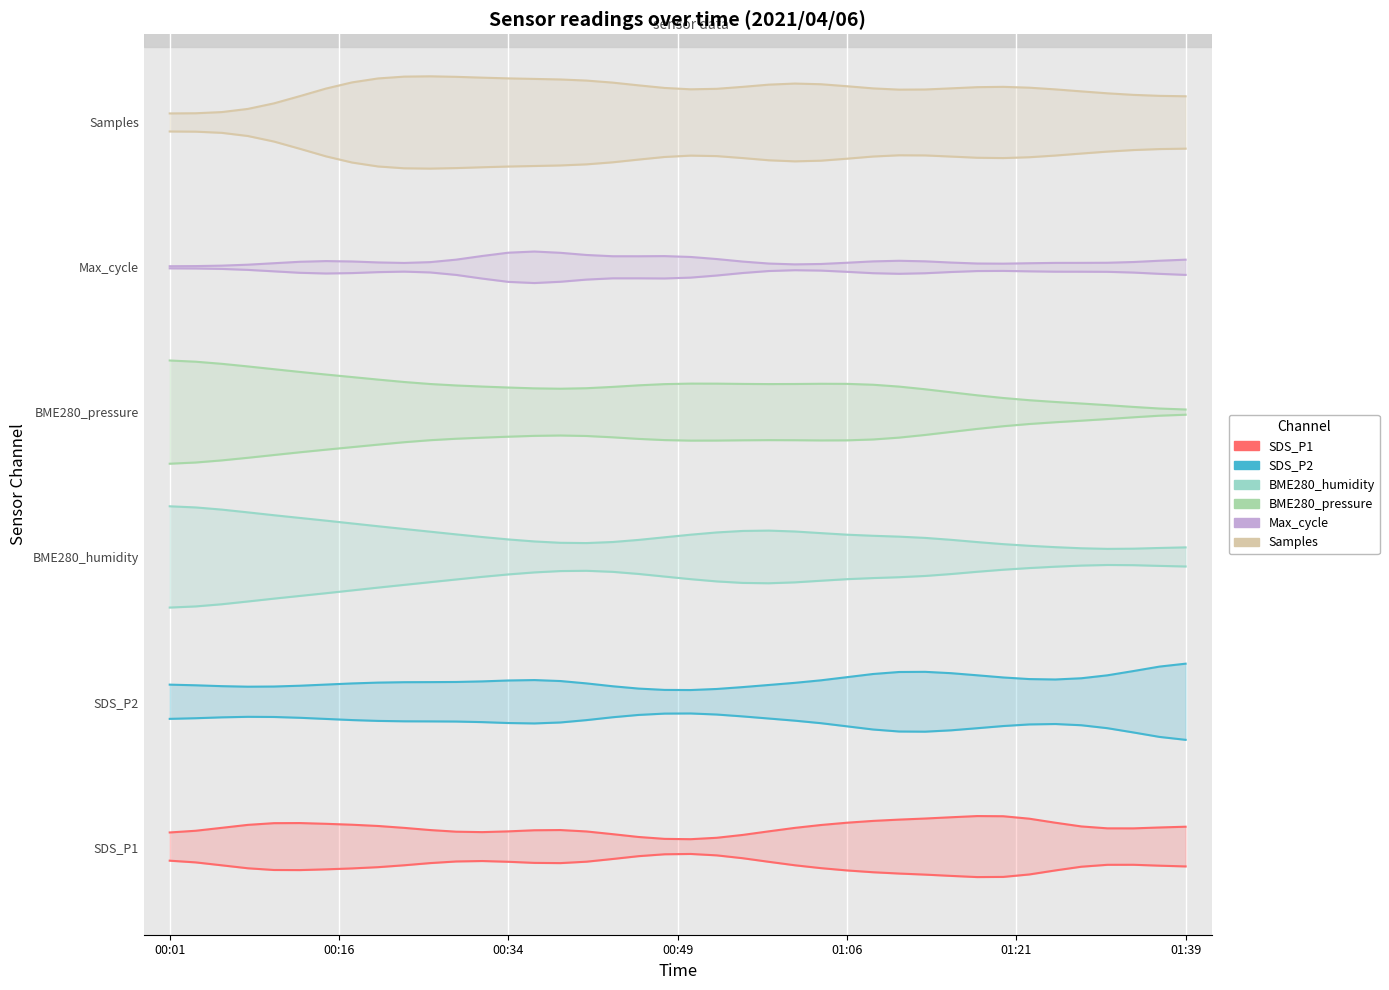

Where is the first local minimum for Samples?

20